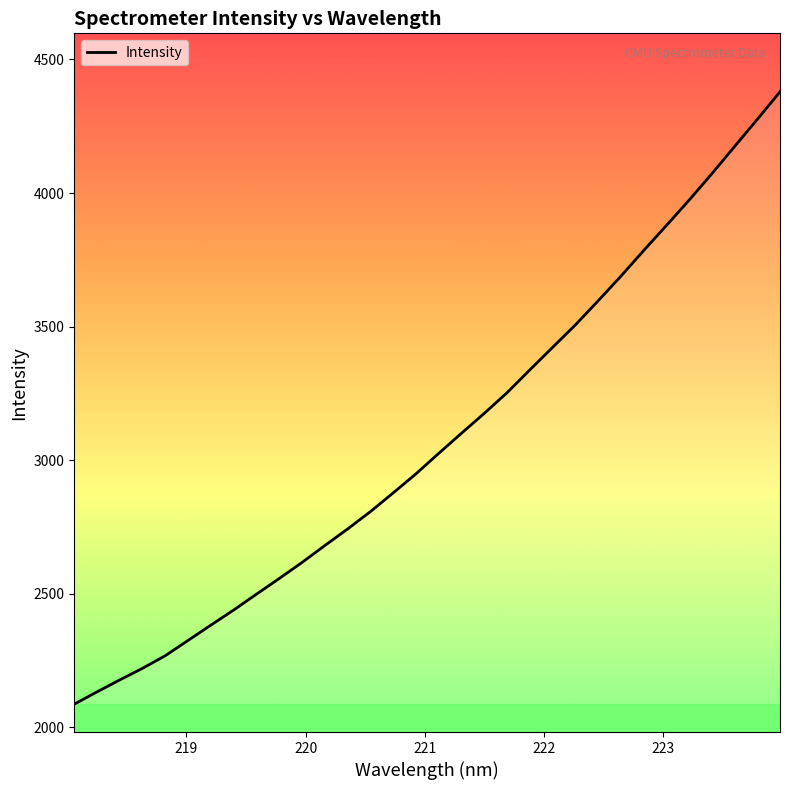

What is the greatest value displayed?

4378.8